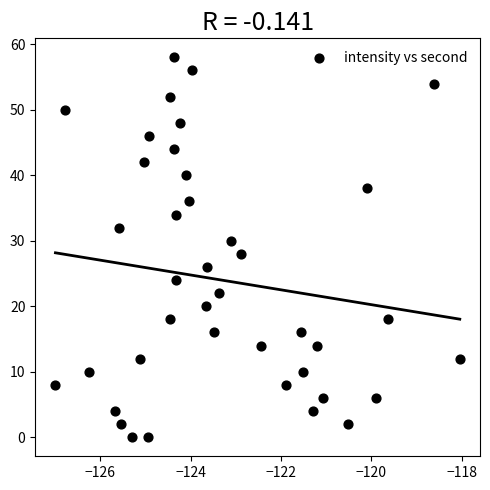

What is the range of Y values (max minus min)?

58